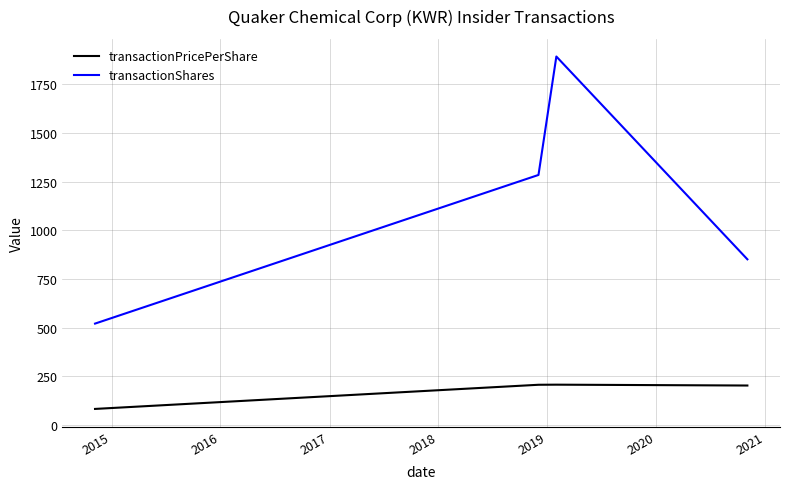

True or false: transactionPricePerShare has more than 2 interior local peaks.

False